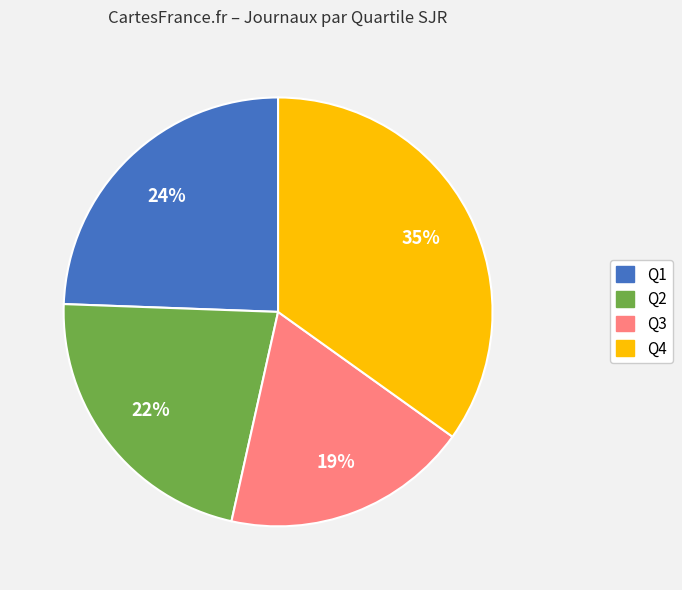

Rank the categories by value from highest to lowest.

Q4, Q1, Q2, Q3